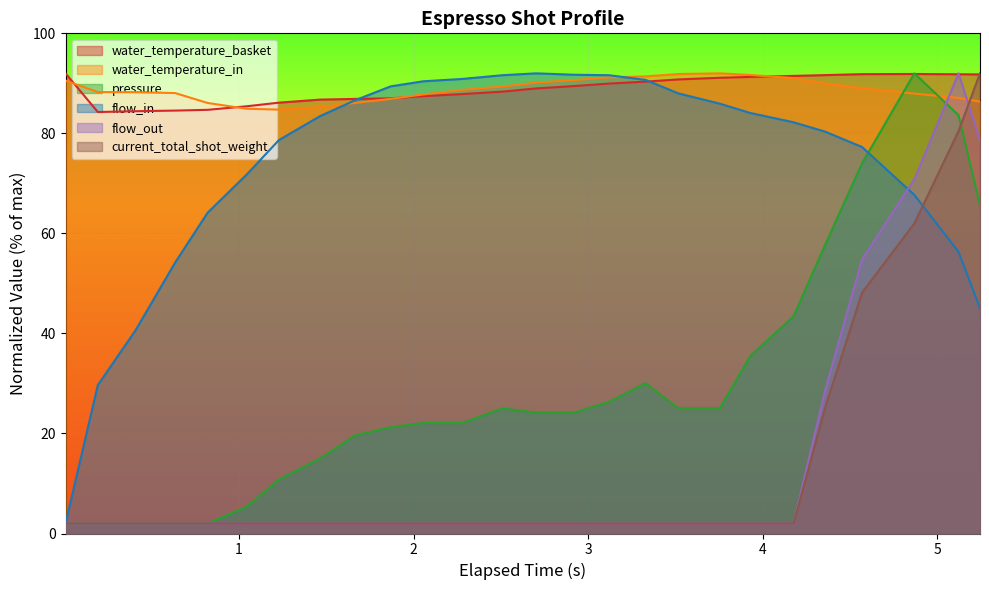

What is the minimum value shown in the chart?

2.0